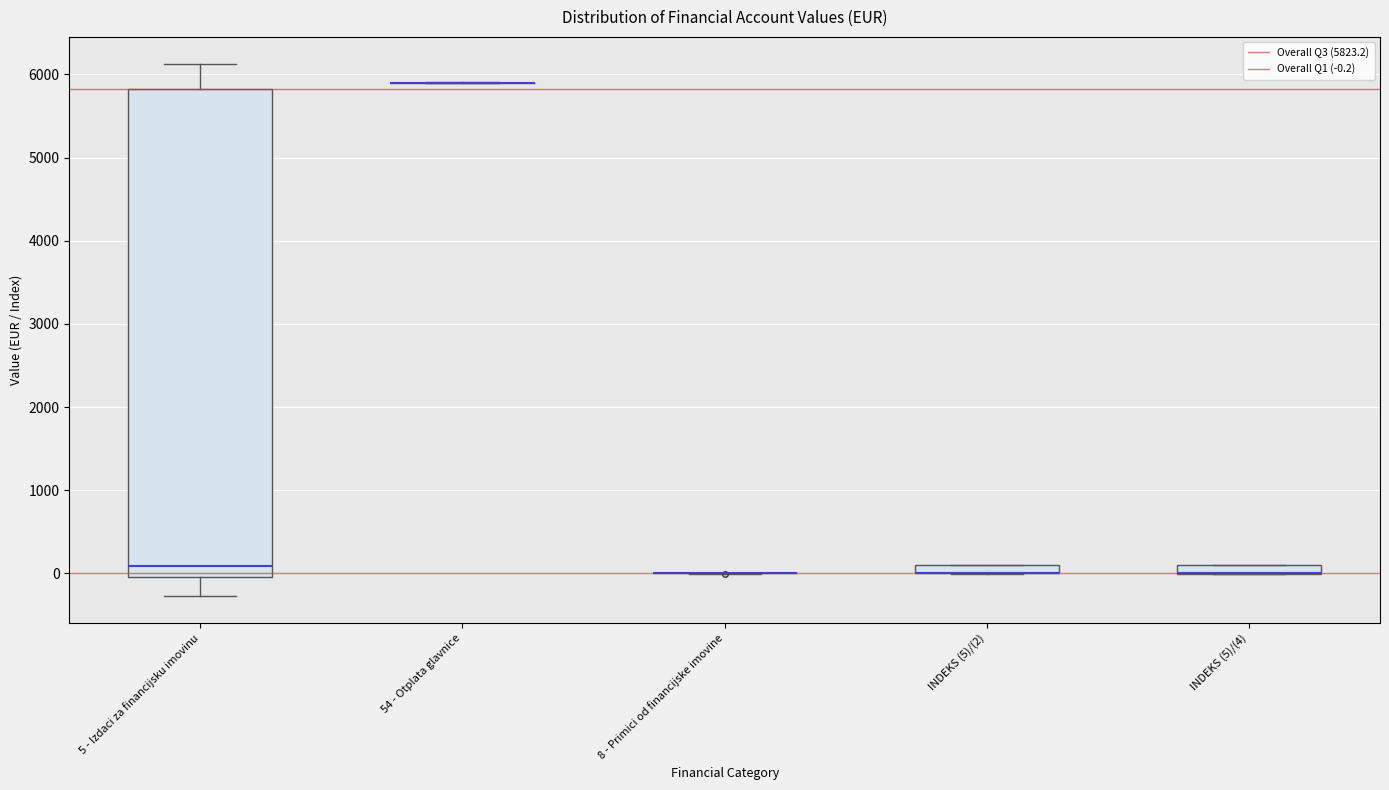

Which box is the tallest, from its lower edge to its upper edge?

5 - Izdaci za financijsku imovinu